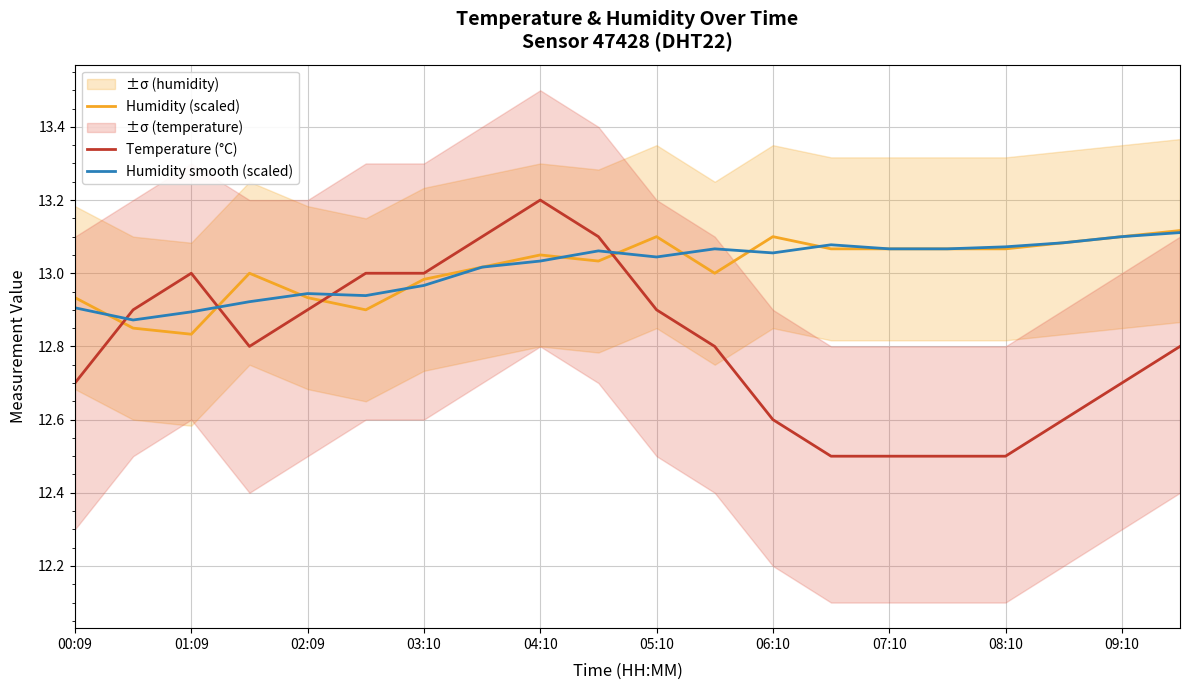

The Temperature (°C) series shows 22.3 at 06:10. True or false?

False